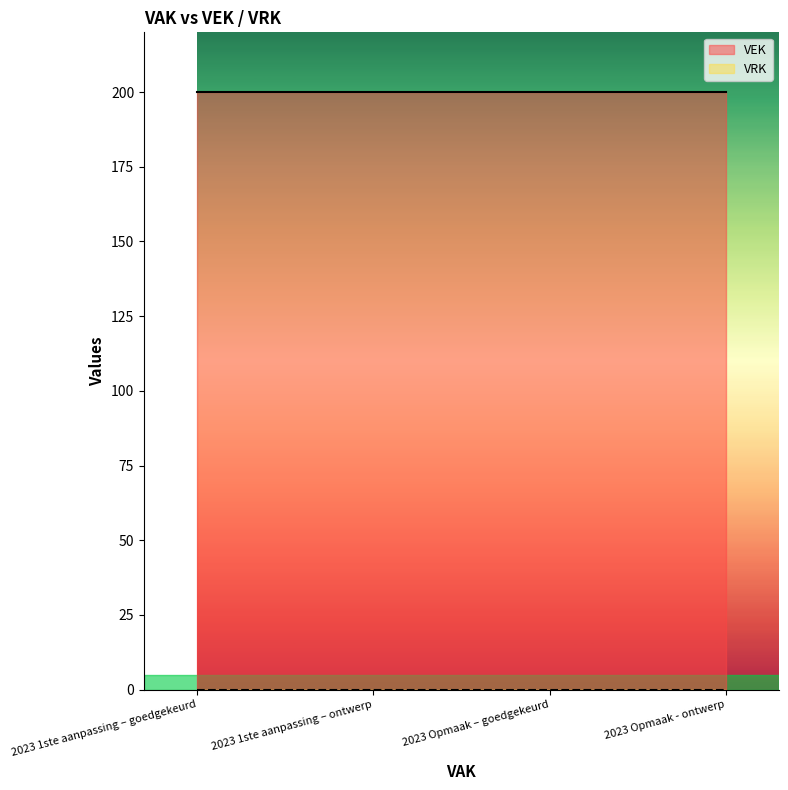

How many distinct data groups are displayed?

2